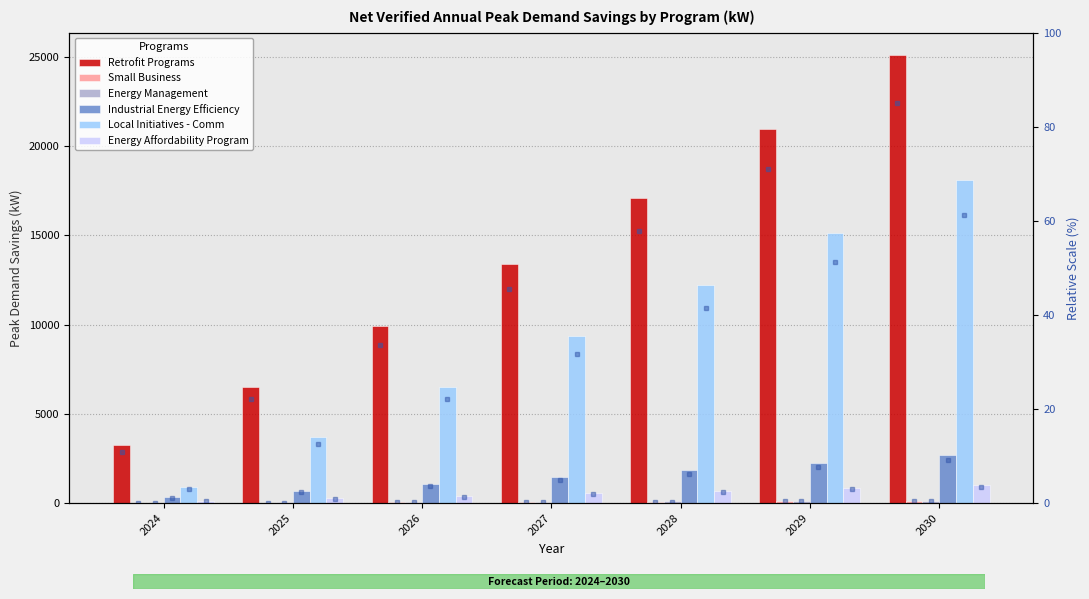

At which label does Energy Management first exceed 72?

2027